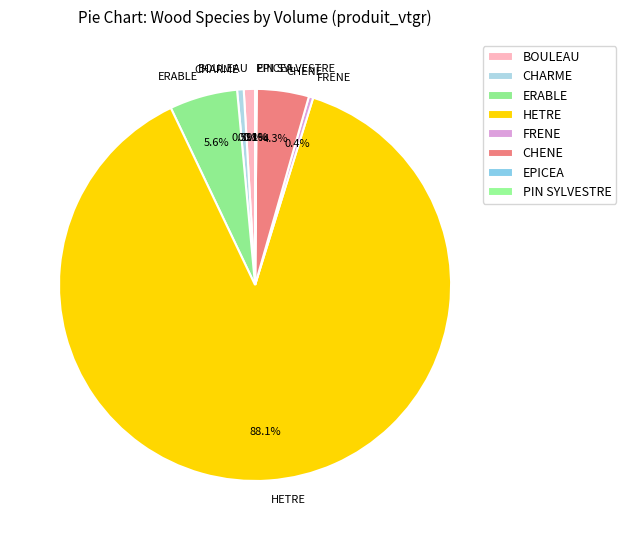

To the nearest percent, what is the difference between the largest and smallest slice percentages?

88%